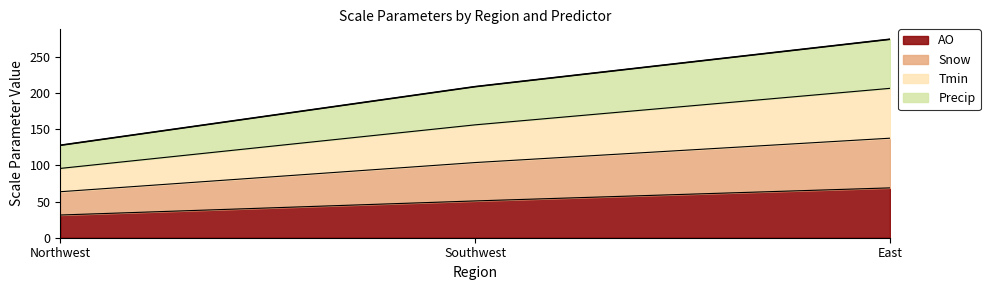

At which category does the chart reach its peak across all series?

East